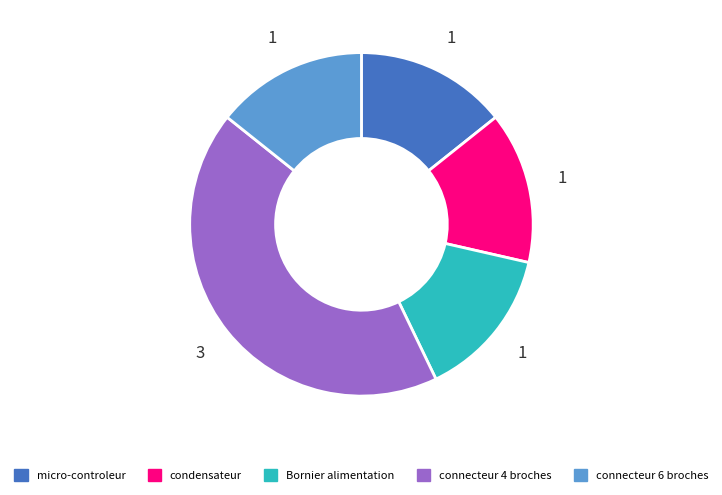

The condensateur slice represents 4% of the pie. True or false?

False